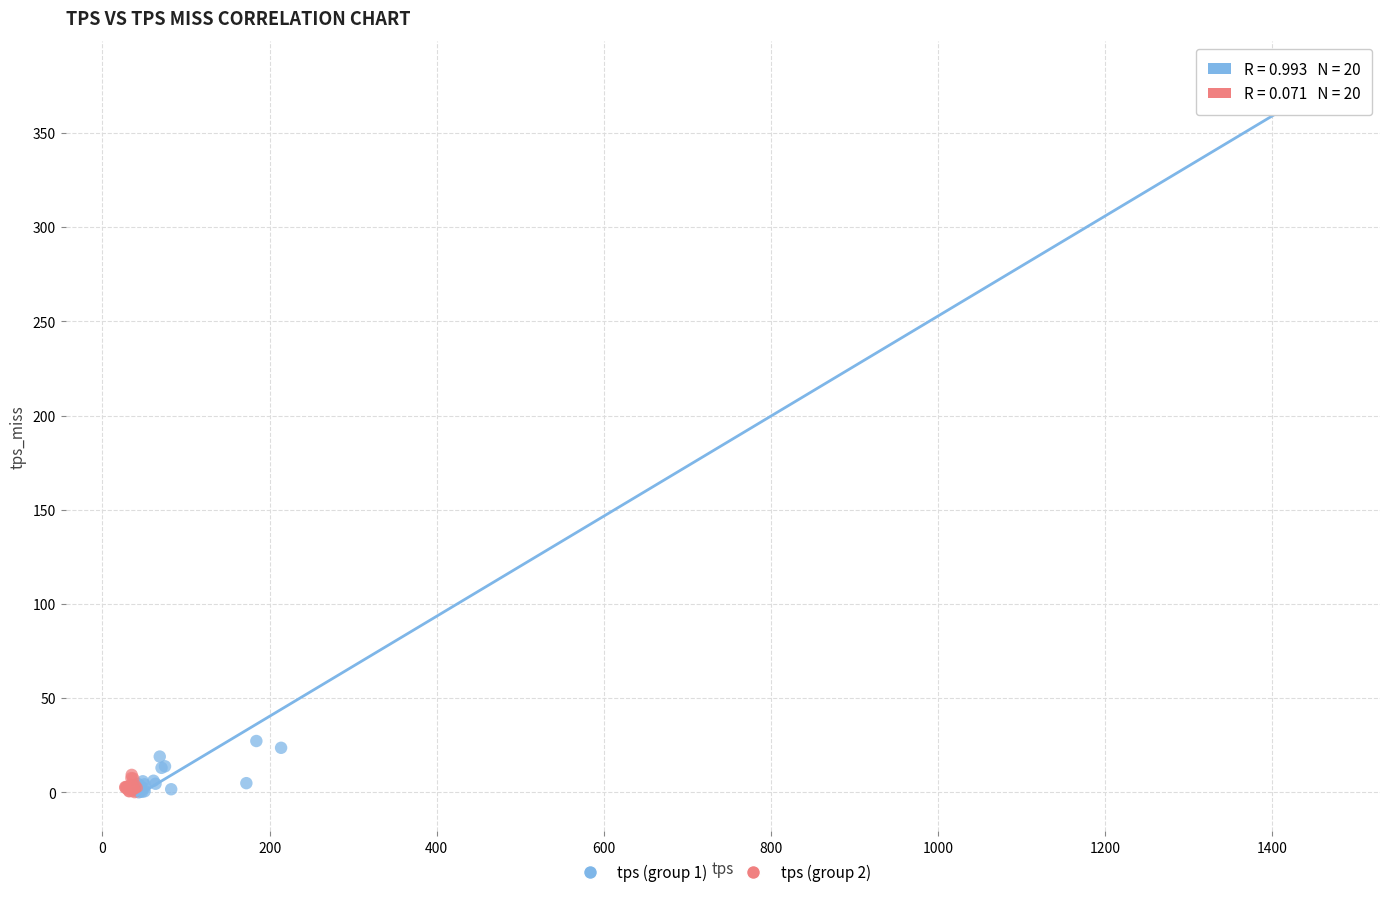

Which series has the widest spread of Y values?

tps (group 1)